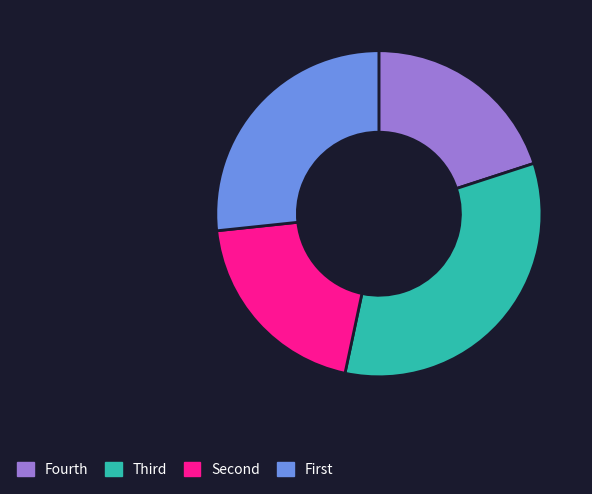

Does any single category account for the majority?

No